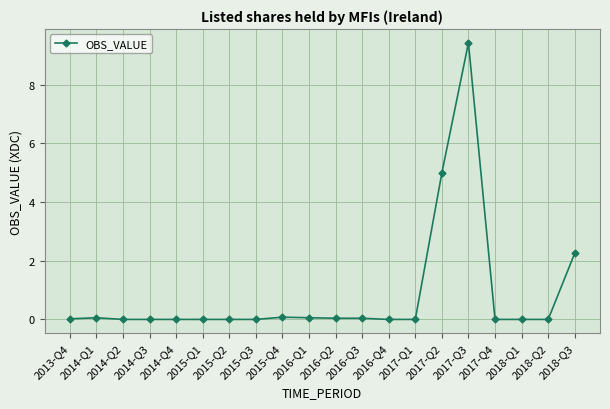

What is the maximum value shown in the chart?

9.4